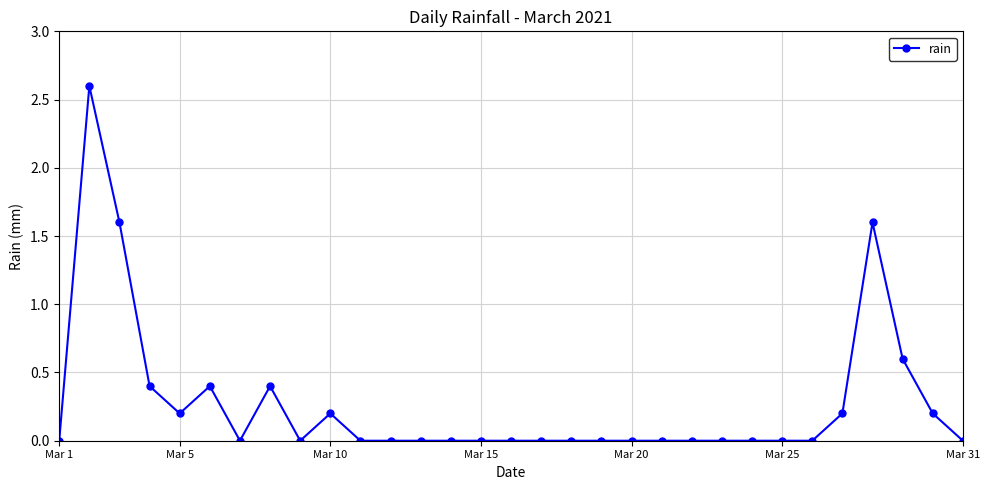

What is the maximum value shown in the chart?

2.6